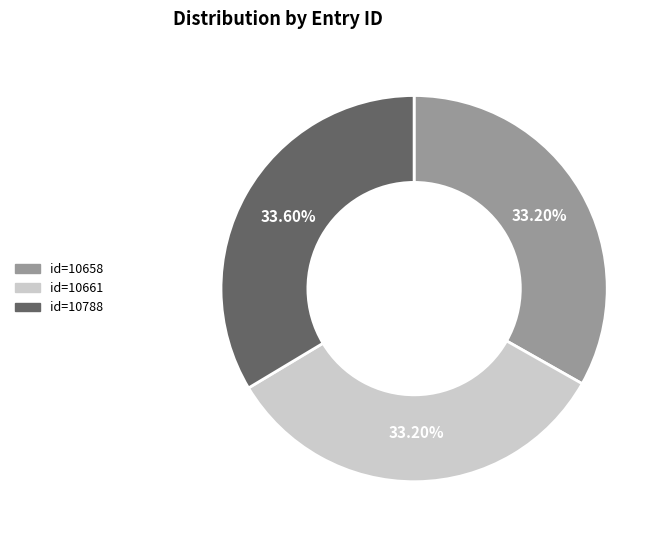

What is the ratio of the value at id=10658 to the value at id=10661?

1.0